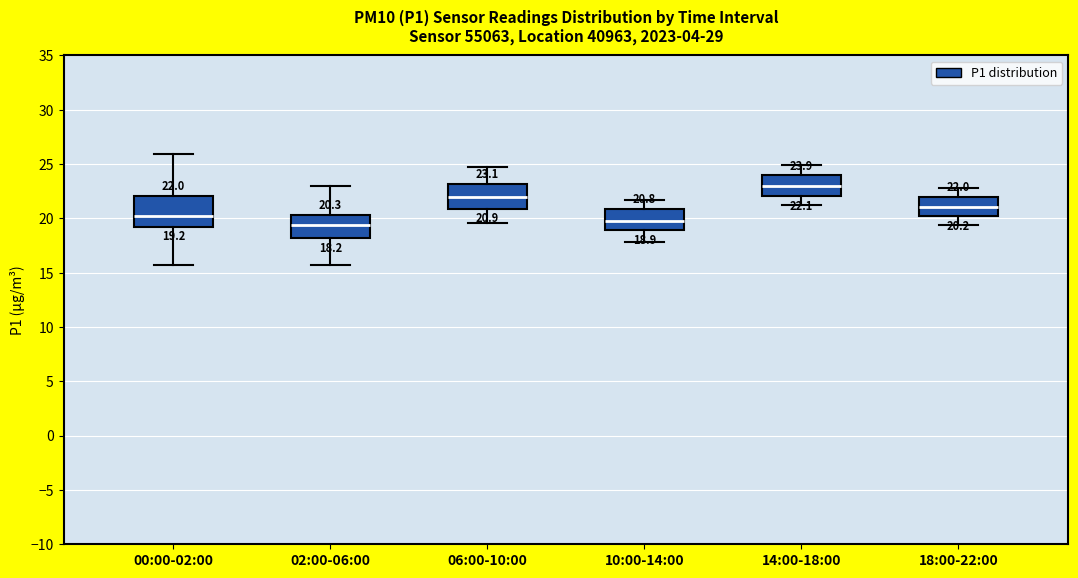

Which box has the highest median line?

14:00-18:00